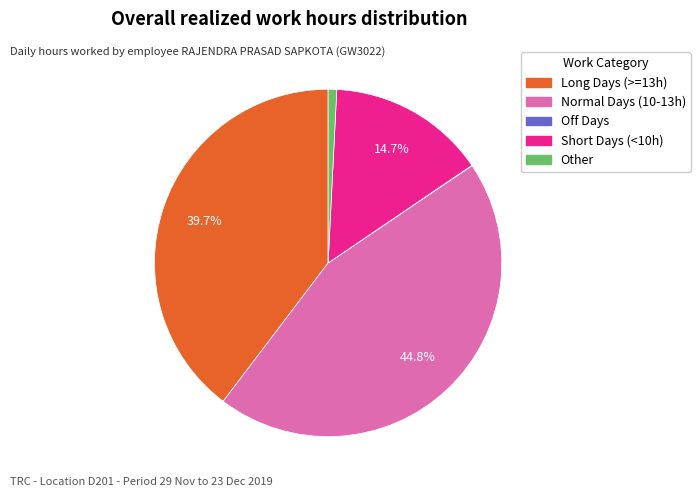

Is there any slice that represents more than half of the pie?

No